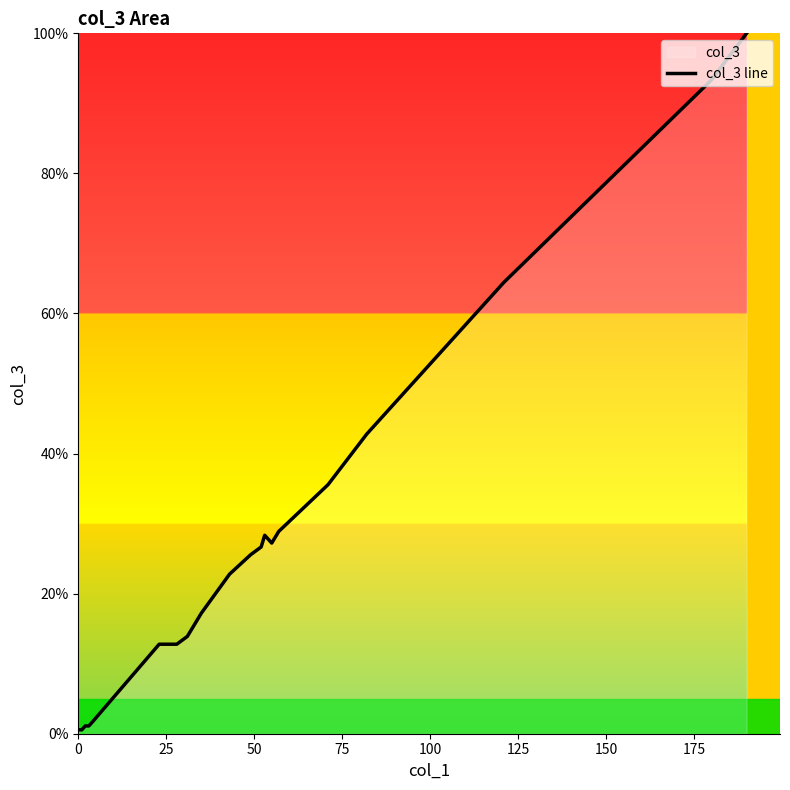

What is the smallest value displayed?

0.6